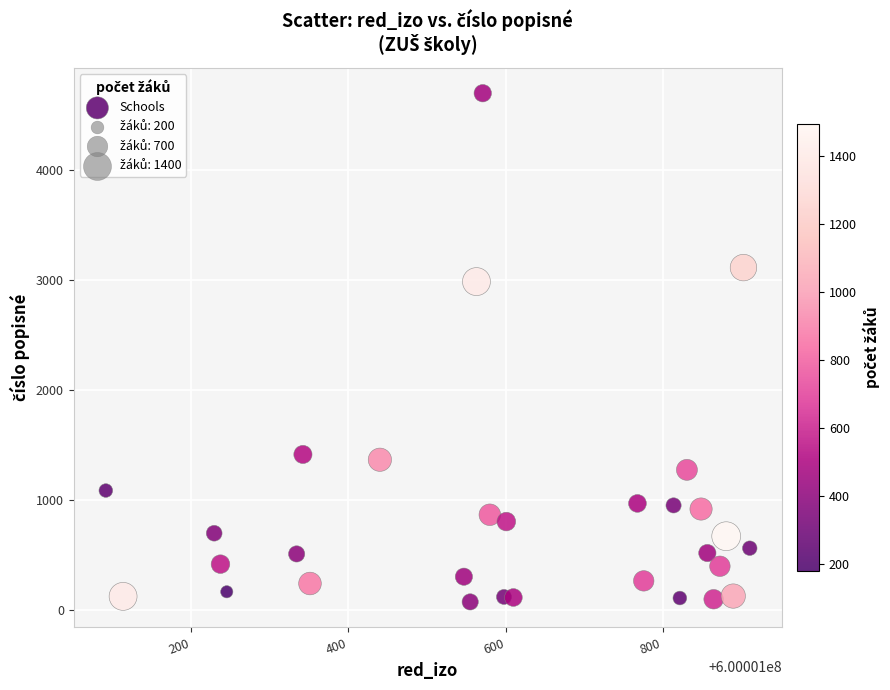

What Y value in the scatter plot is closest to 2387?

2987